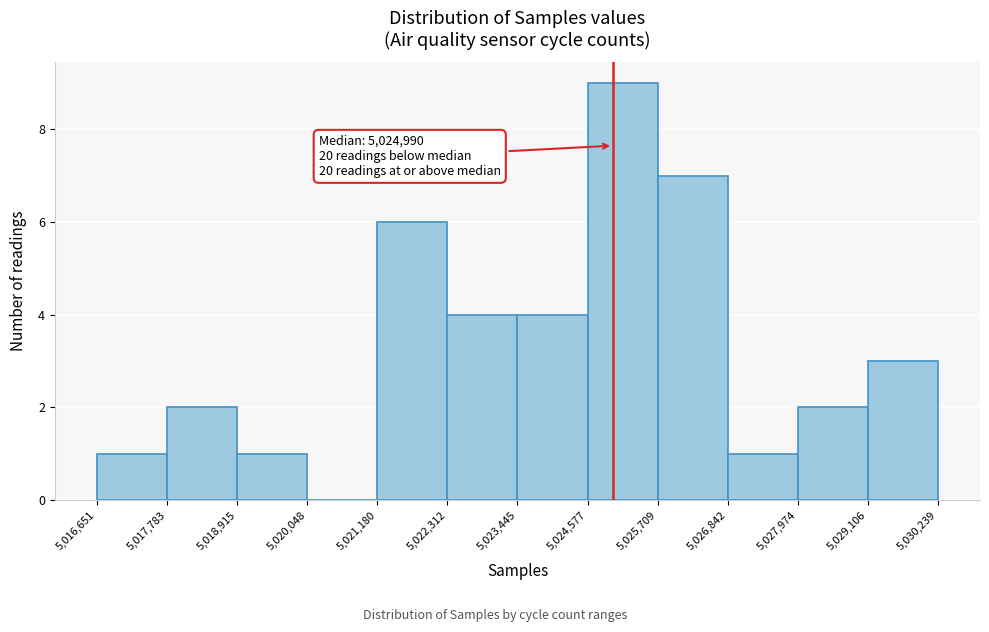

Which range on the x-axis has the tallest bar?

5,024,577 to 5,025,709